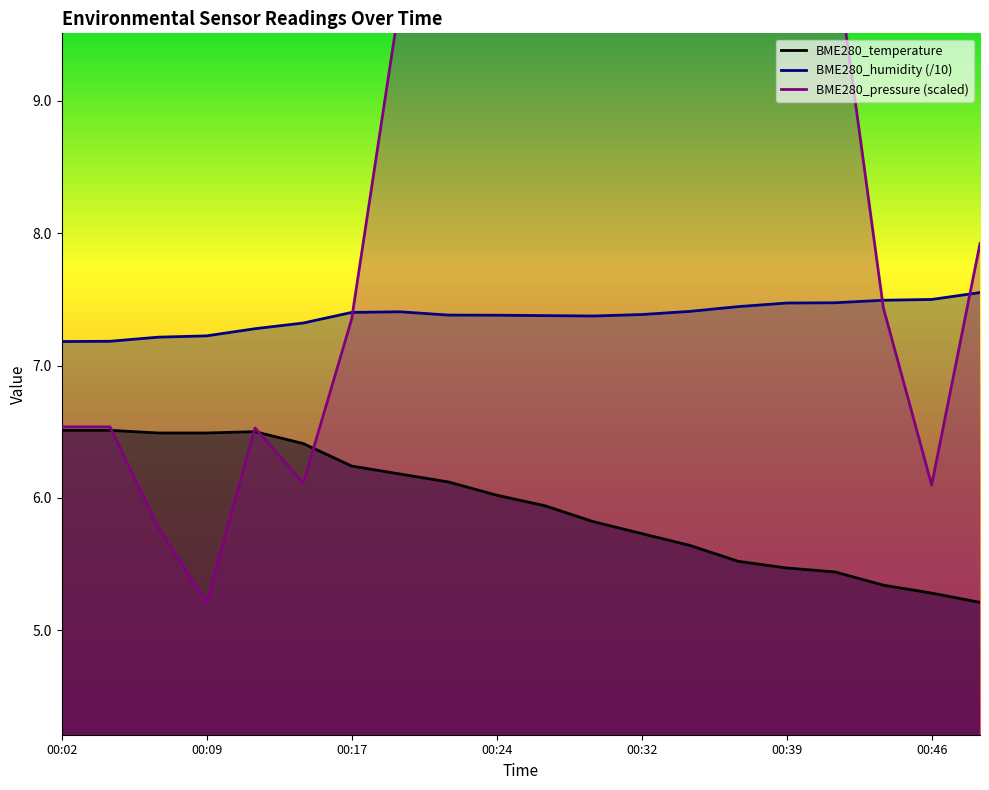

What is the average value of the BME280_temperature series?

5.9